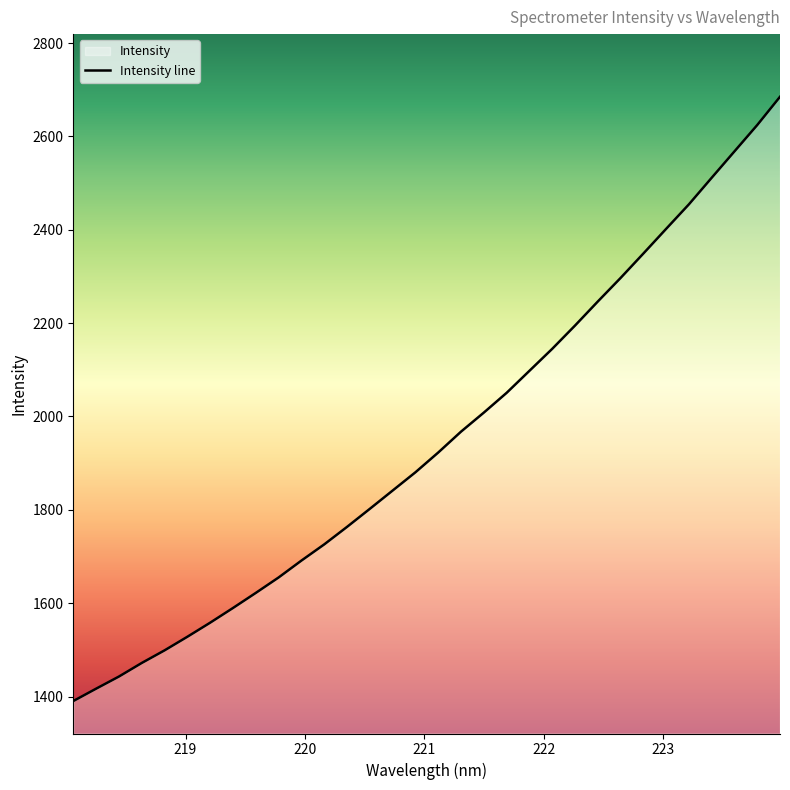

What is the smallest value displayed?

1390.4